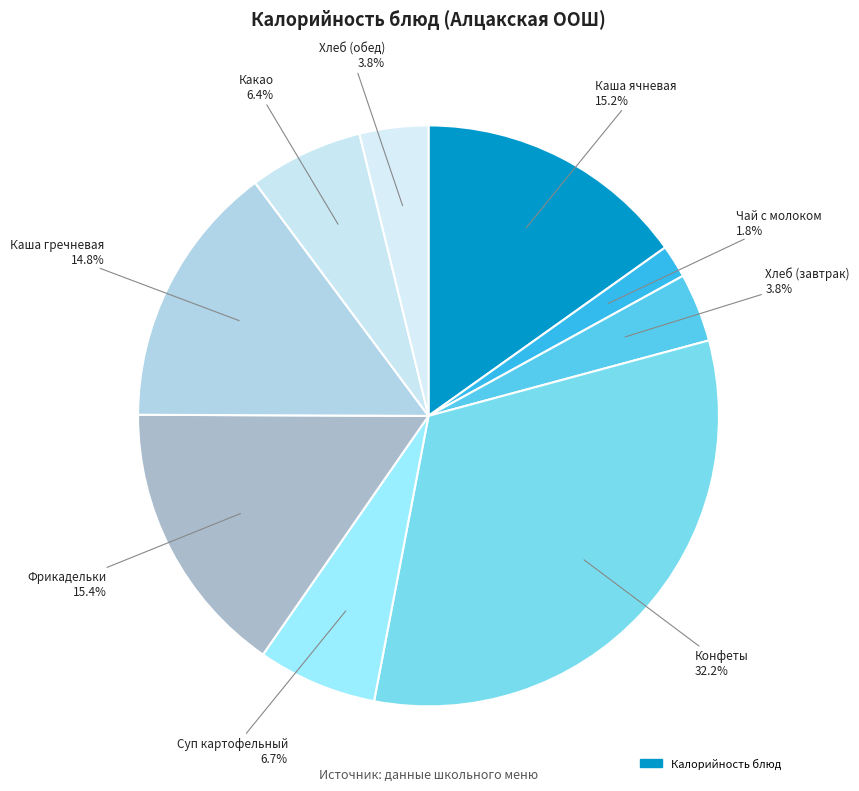

Count the number of slices in the pie.

9